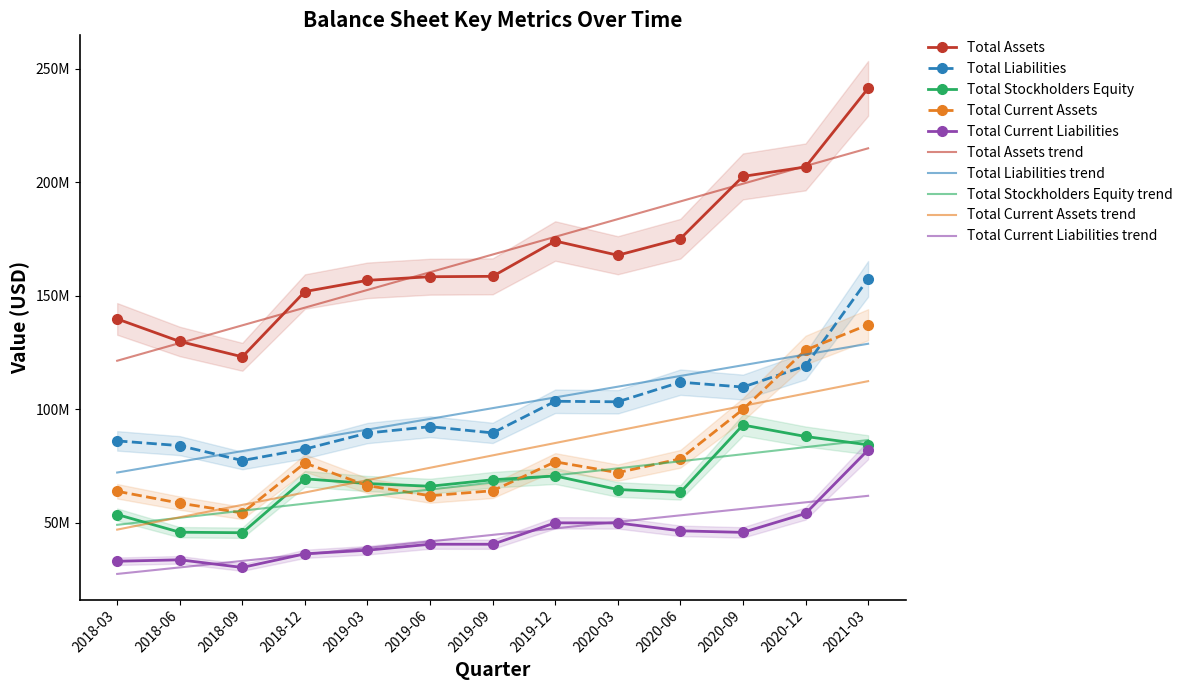

What is the sum of all Total Stockholders Equity values?

879459384